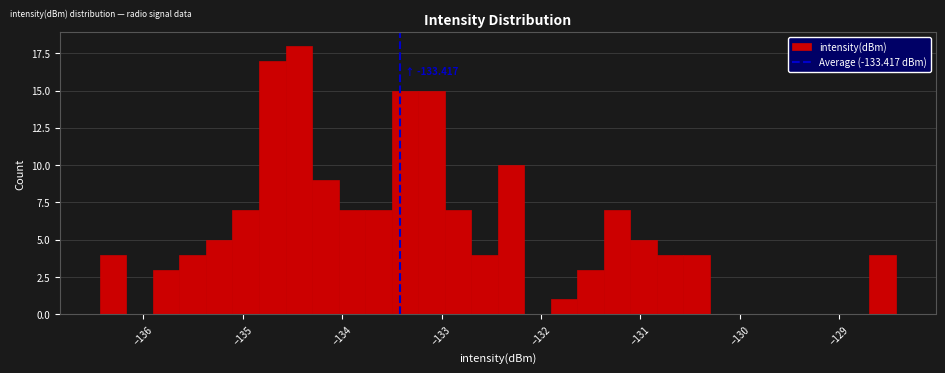

Read against the x-axis, roughly where is the centre of the tallest bar?

-134.4